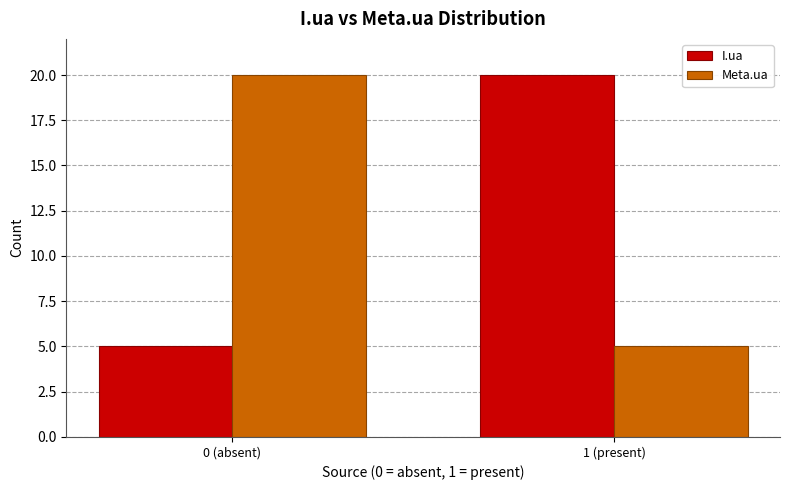

Reading right to left, extract all data points from this chart.

I.ua: 1 (present)=20	0 (absent)=5
Meta.ua: 1 (present)=5	0 (absent)=20